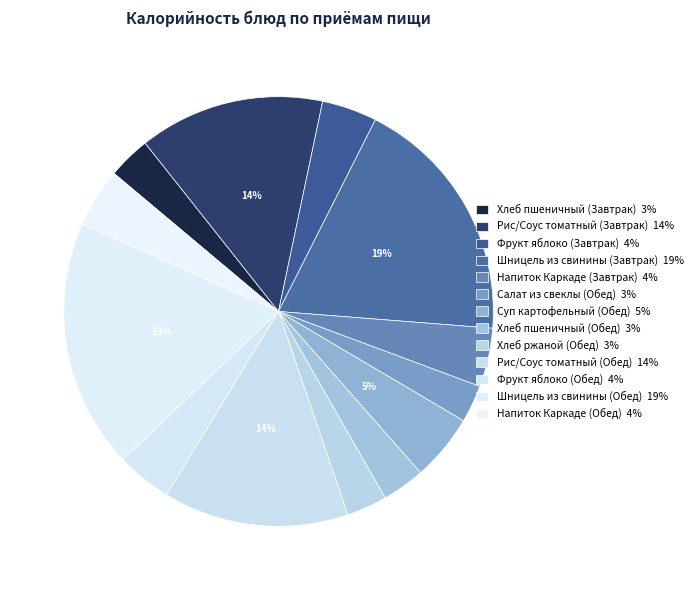

Combined, do Шницель из свинины (Обед) and Напиток Каркаде (Завтрак) account for over 50%?

No